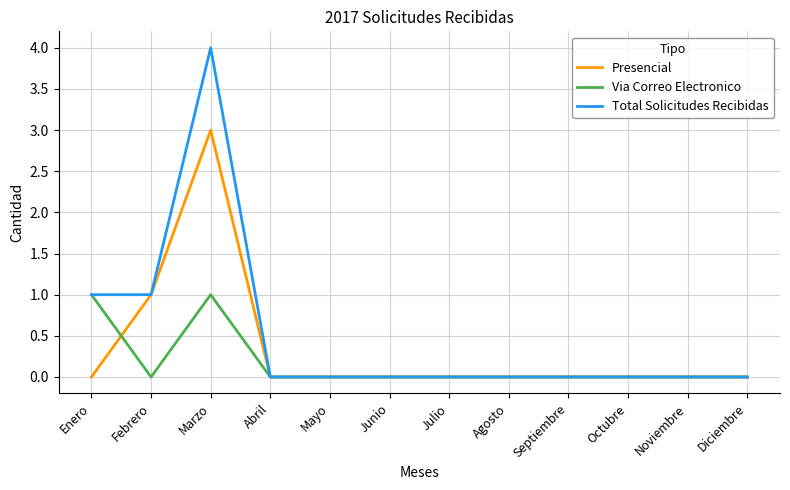

Rank the series by their maximum value, from lowest to highest.

Via Correo Electronico, Presencial, Total Solicitudes Recibidas